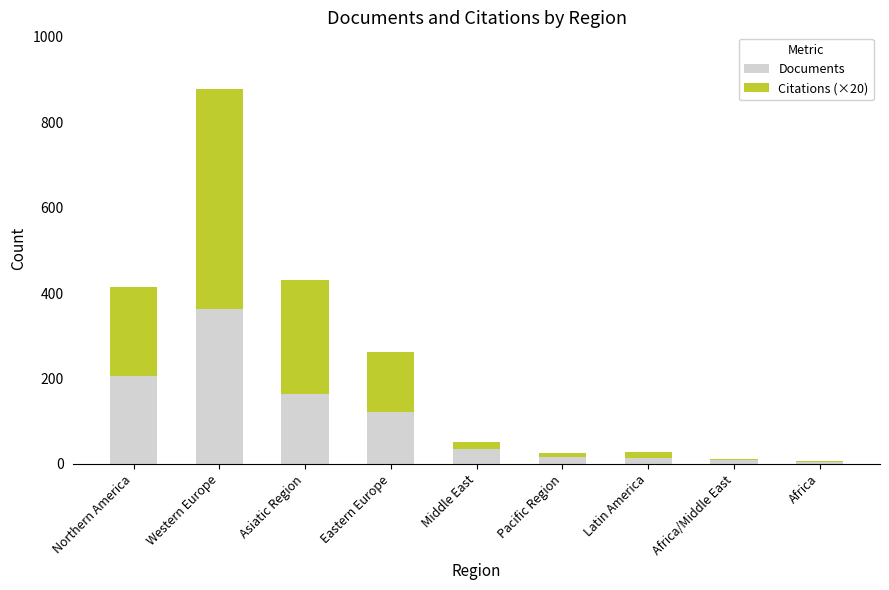

Count the number of categories in the chart.

9